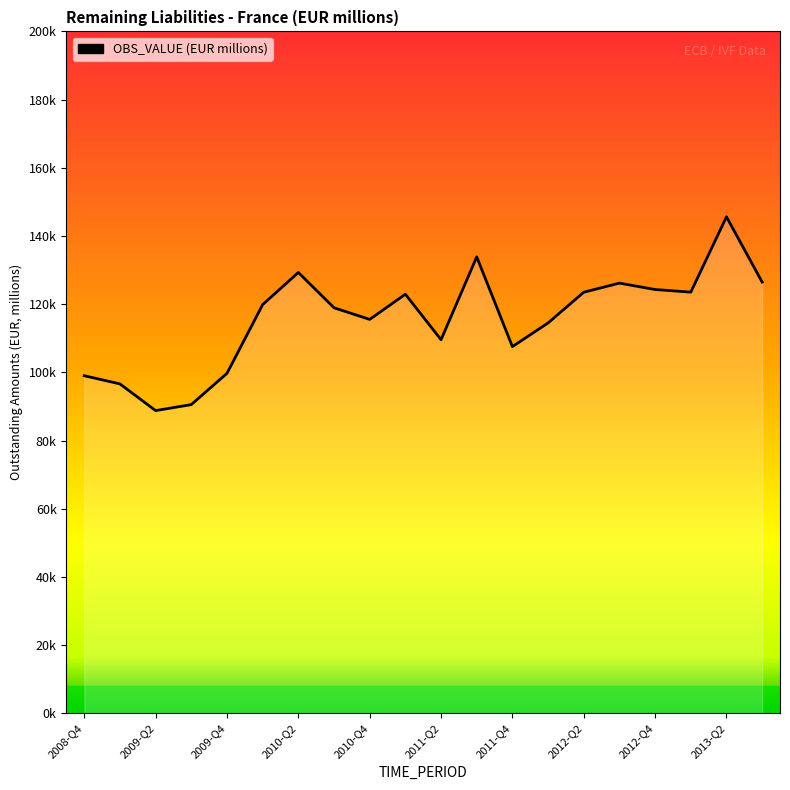

How many series are shown in this chart?

1